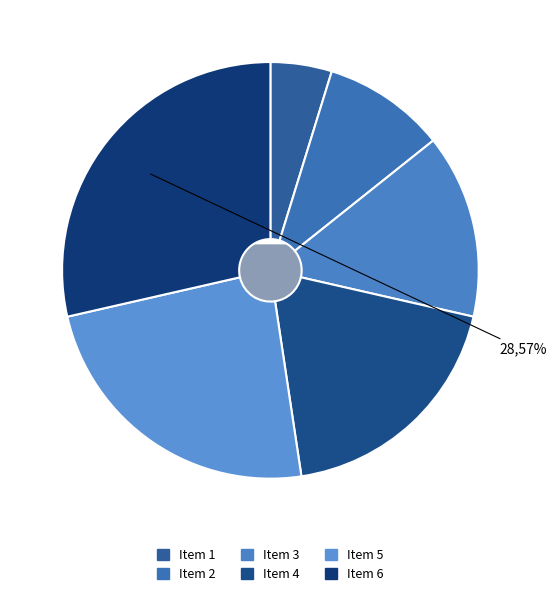

Is Item 2 the majority of the pie?

No